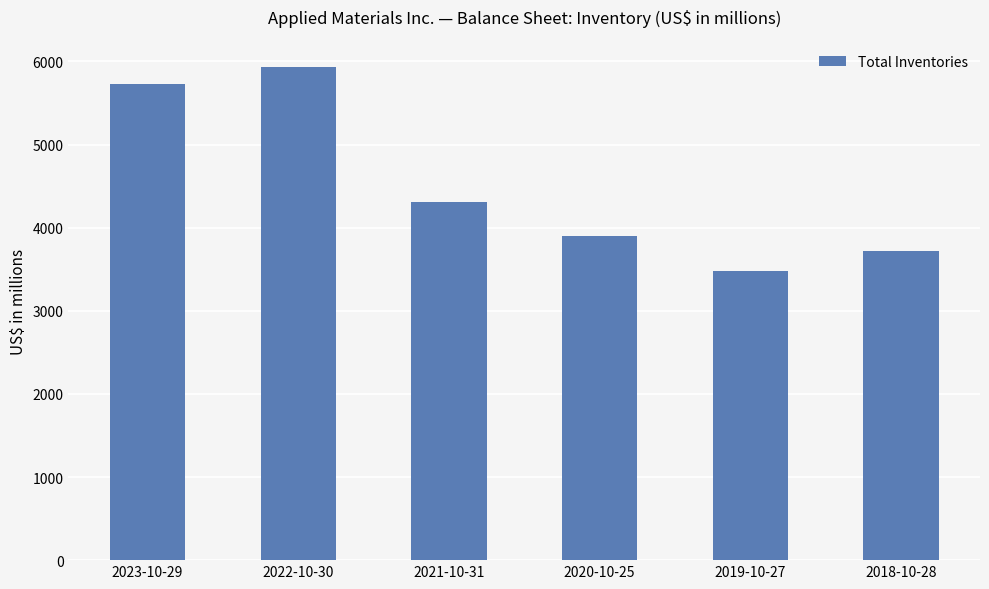

What is the sum of the values at 2021-10-31 and 2023-10-29?

10034